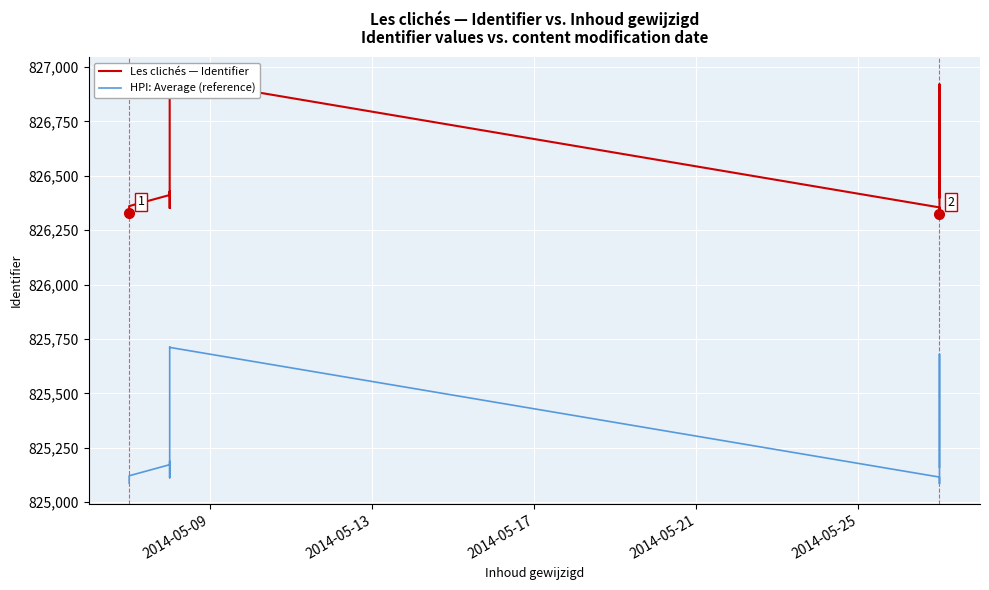

How many interior local peaks does the HPI: Average (reference) series have?

3